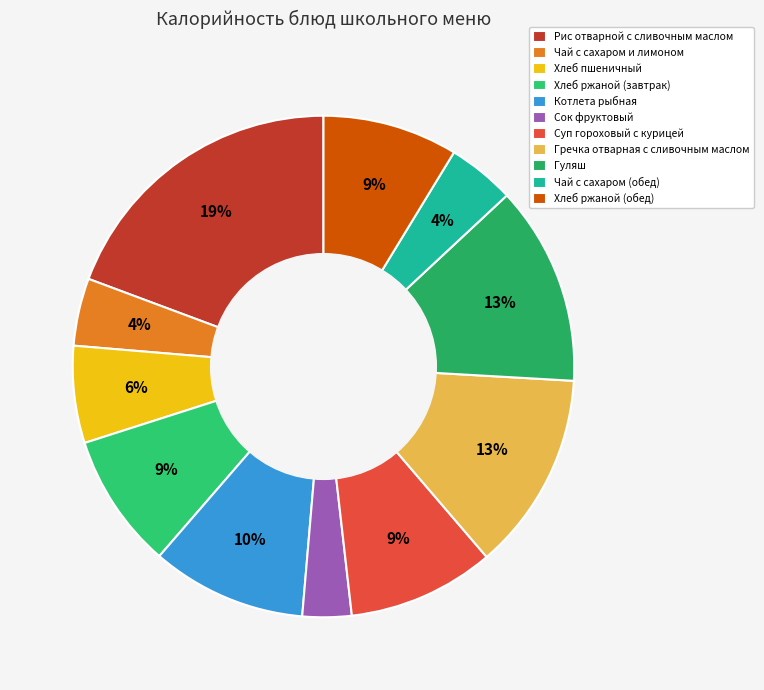

True or false: Рис отварной с сливочным маслом accounts for 25% of the total.

False